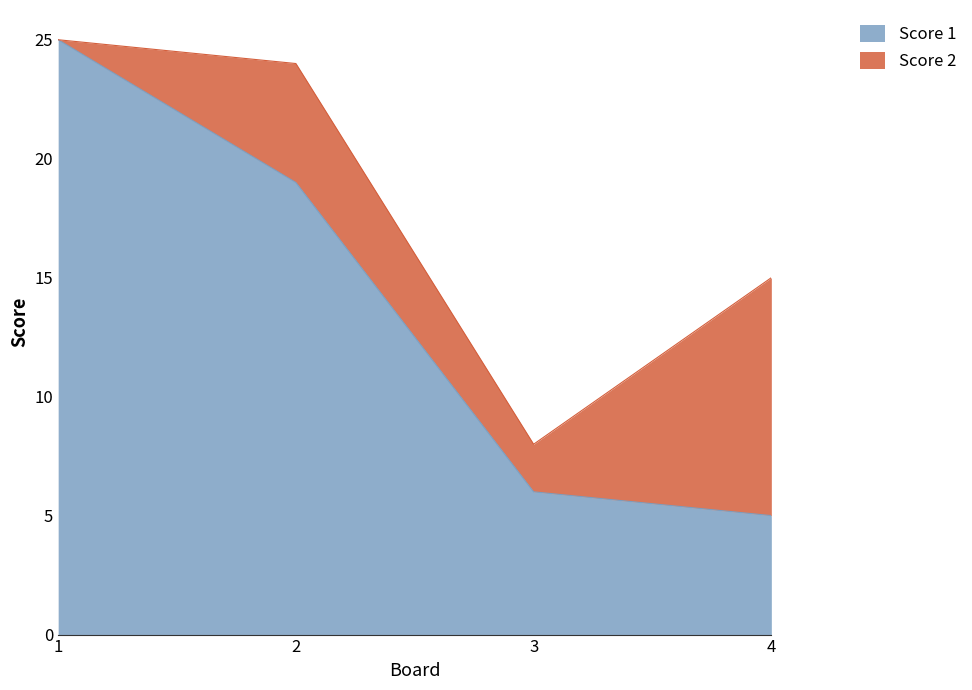

Reading left to right, what are the values for Score 1?

25	19	6	5